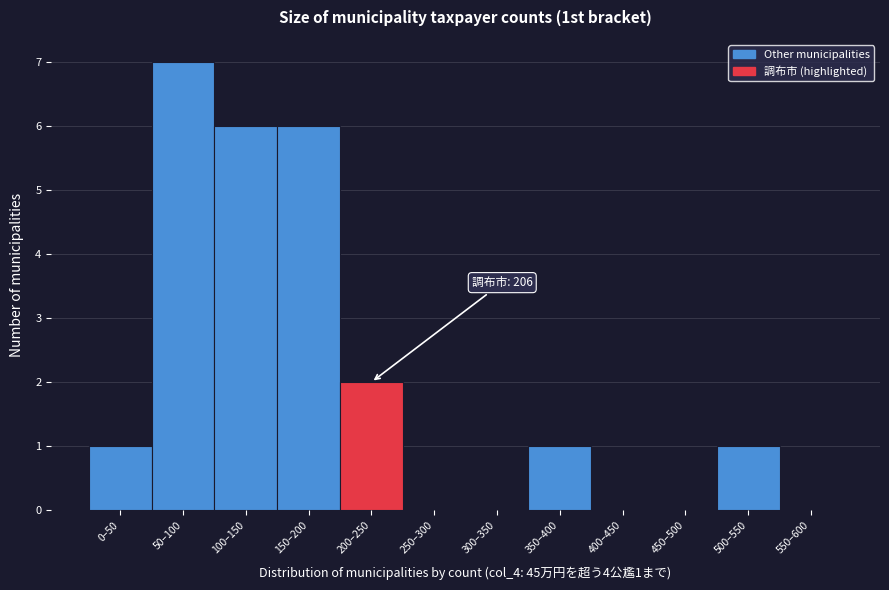

Reading left to right, list all the values displayed in this chart.

0–50=1	50–100=7	100–150=6	150–200=6	200–250=2	250–300=0	300–350=0	350–400=1	400–450=0	450–500=0	500–550=1	550–600=0